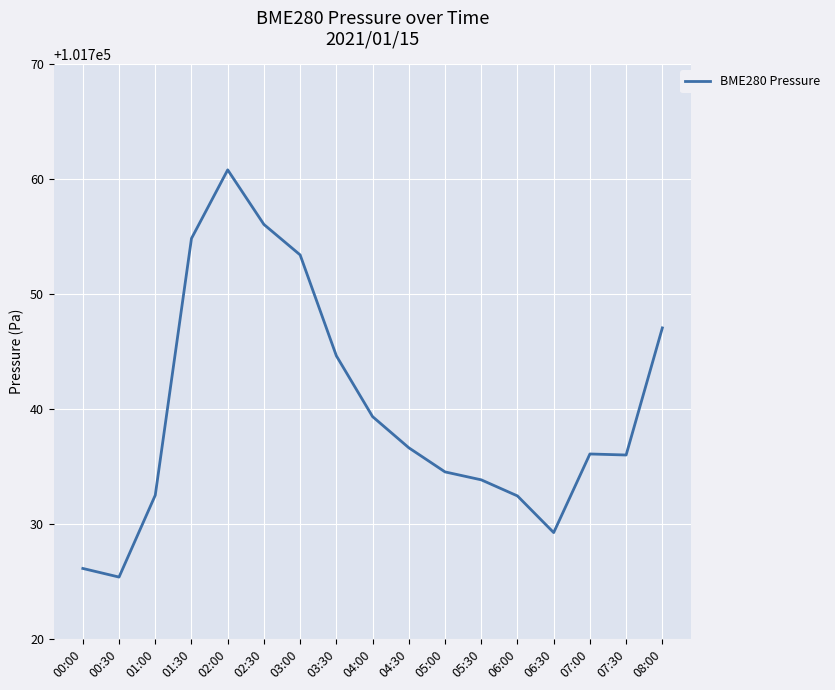

The value at 05:30 is 101733.8. True or false?

True